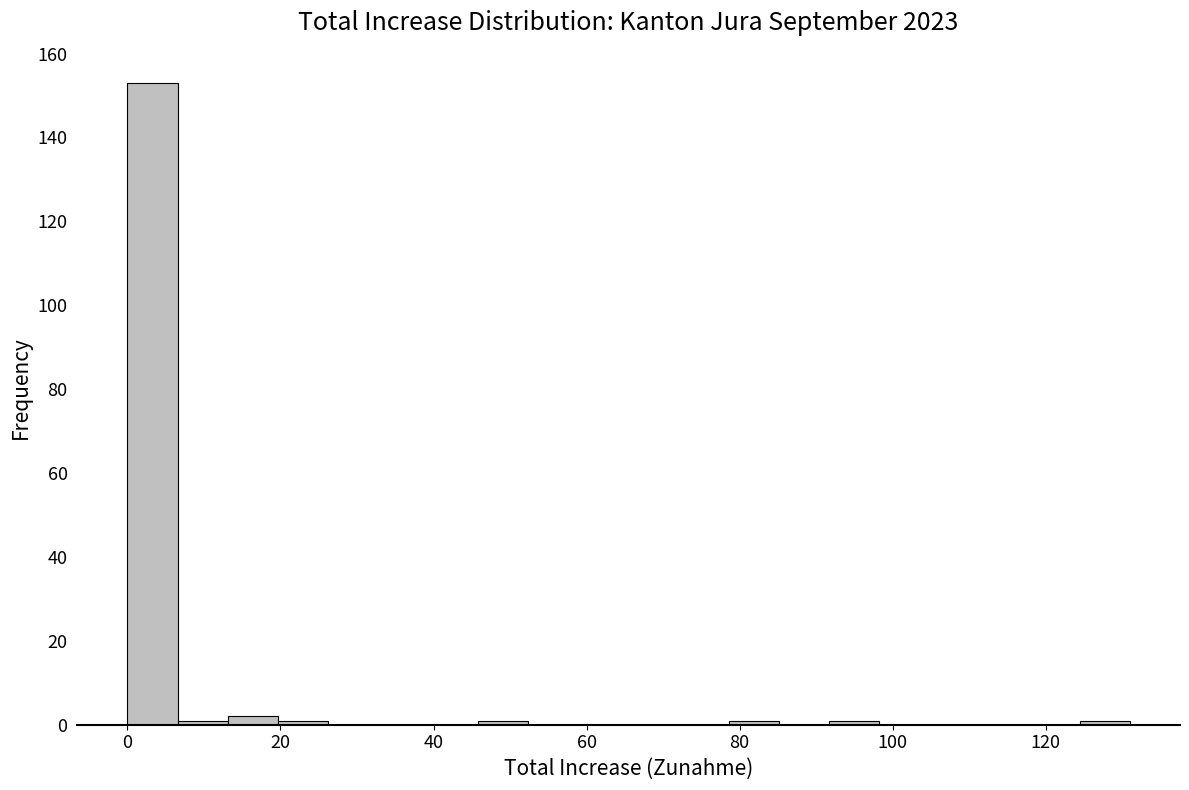

Around what value on the x-axis is the tallest bar? Give the approximate position of its centre, as read against the axis.

4